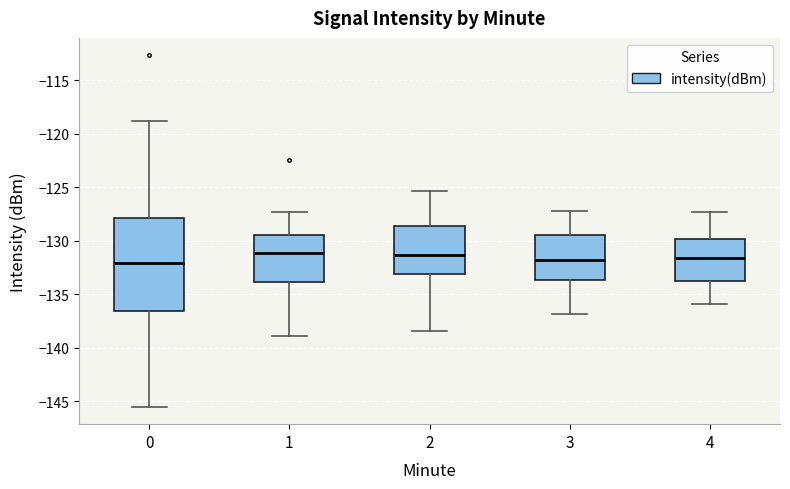

Reading left to right, transcribe this box plot: for each box, give where its median line is, the range the box spans, and where its two whiskers end, as read against the y-axis. The values are not printed on the chart, so give them approximately, as read against the axis.

0: median -132.0, box -136.5 to -128.0, whiskers -145.5 to -119.0
1: median -131.0, box -134.0 to -129.5, whiskers -139.0 to -127.5
2: median -131.5, box -133.0 to -128.5, whiskers -138.5 to -125.5
3: median -131.5, box -133.5 to -129.5, whiskers -137.0 to -127.0
4: median -131.5, box -133.5 to -130.0, whiskers -136.0 to -127.5